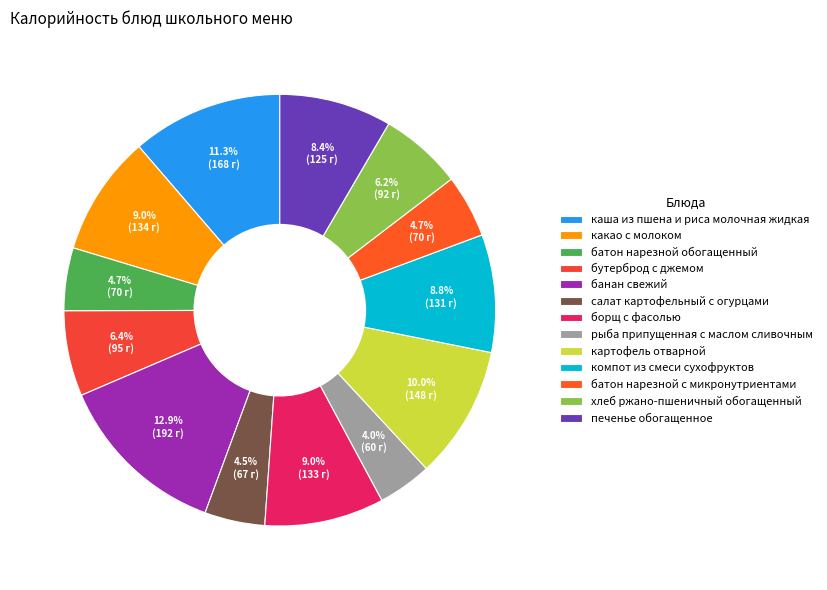

Is it true that батон нарезной обогащенный is 1% of the pie?

False